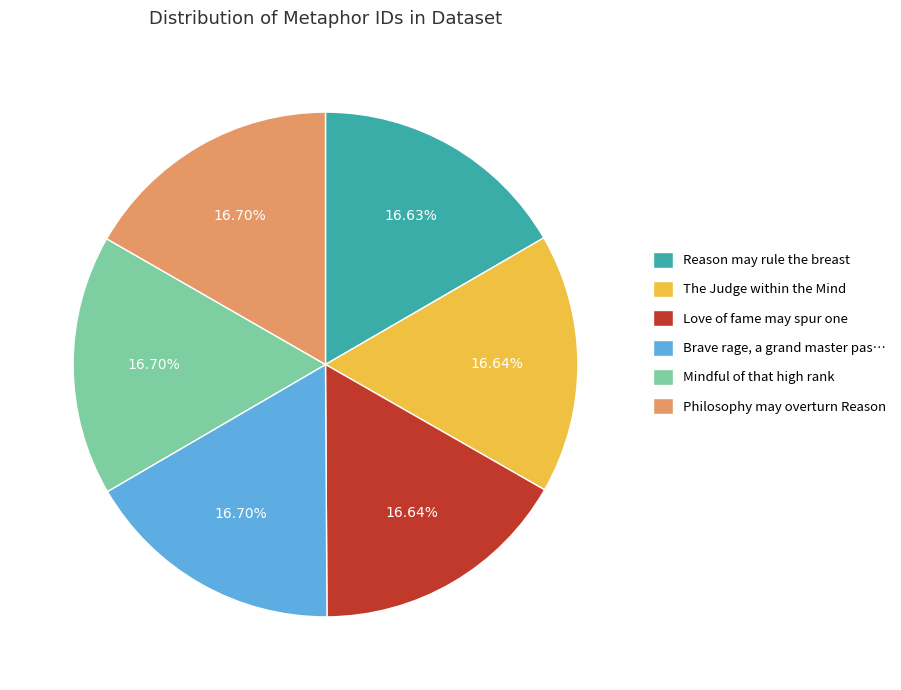

Is there any slice that represents more than half of the pie?

No